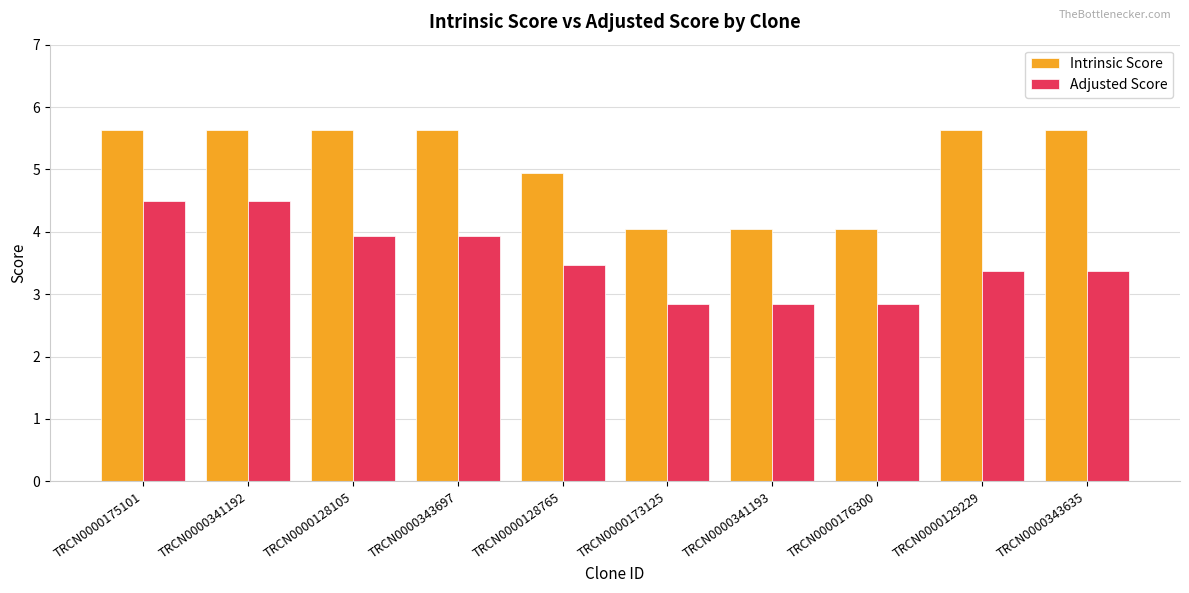

How many bars are there in each group?

2